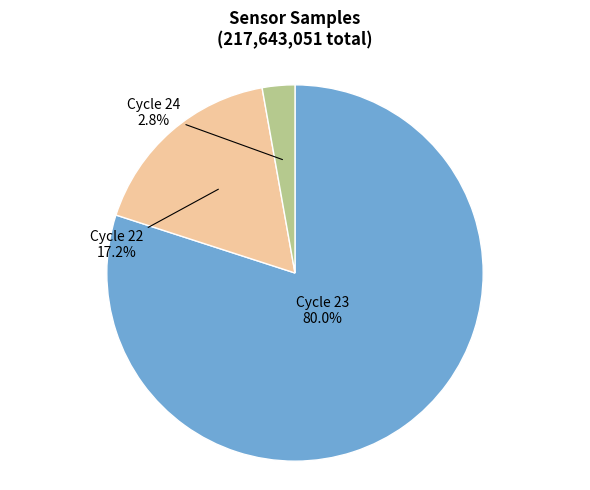

Which has a higher value, Cycle 24 or Cycle 23?

Cycle 23